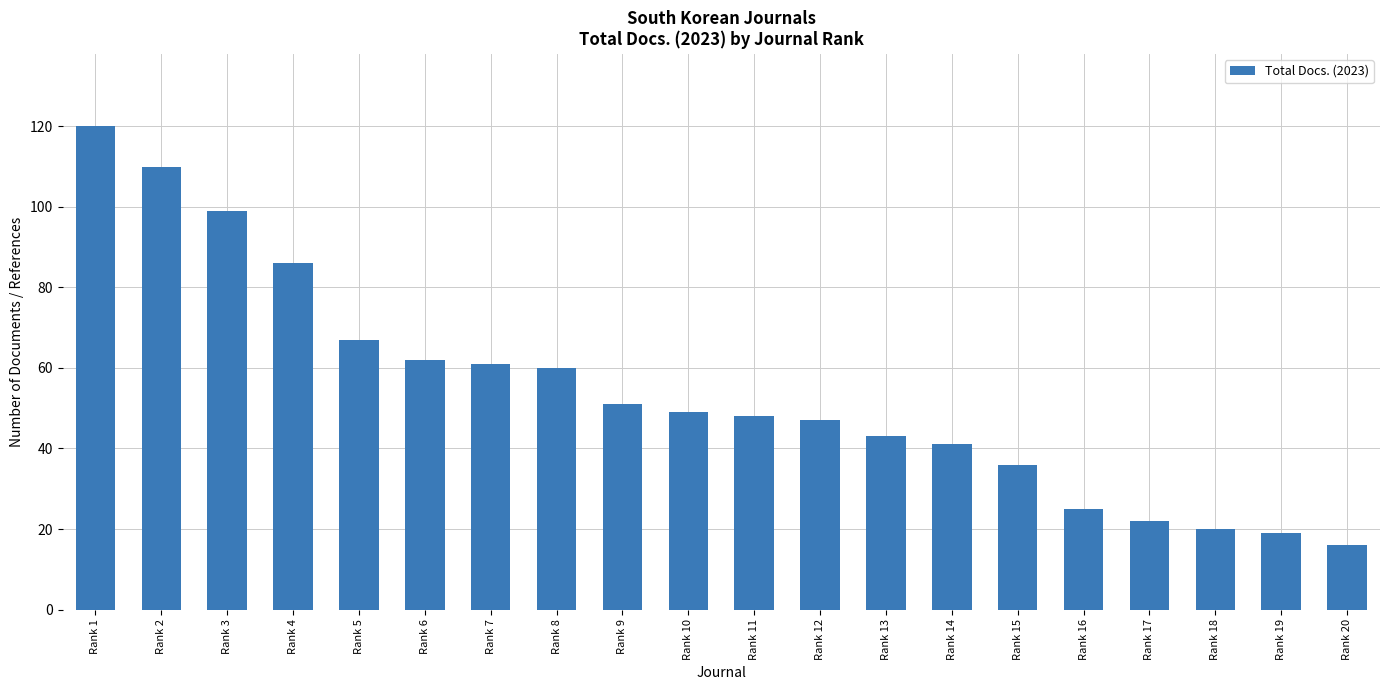

Reading left to right, list all the values displayed in this chart.

120	110	99	86	67	62	61	60	51	49	48	47	43	41	36	25	22	20	19	16